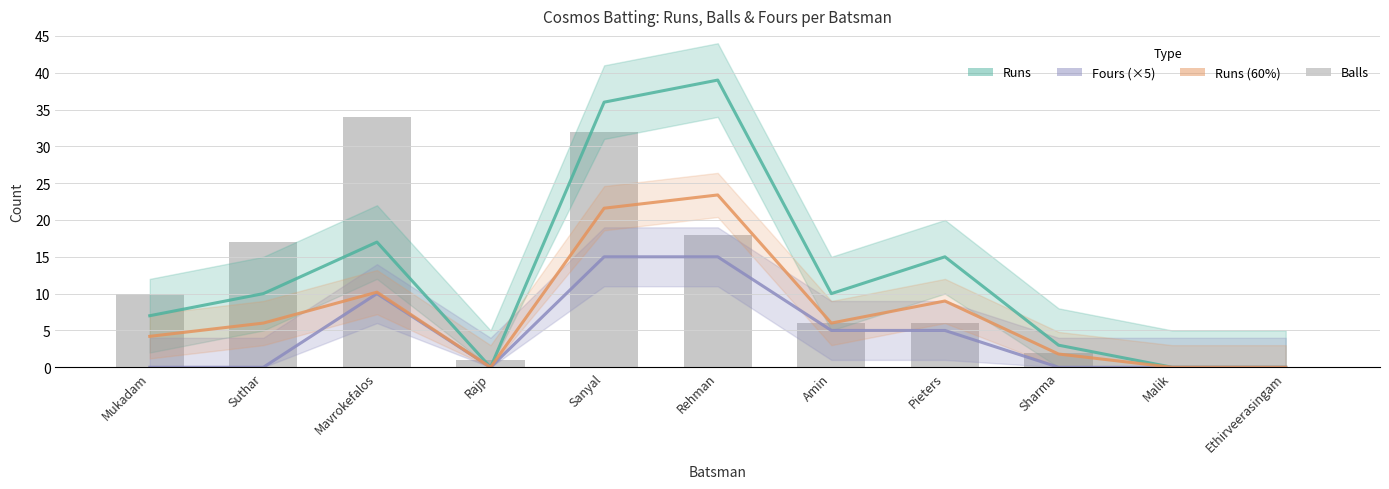

What is the value of the Runs bar at the 9th from the left?

3.0